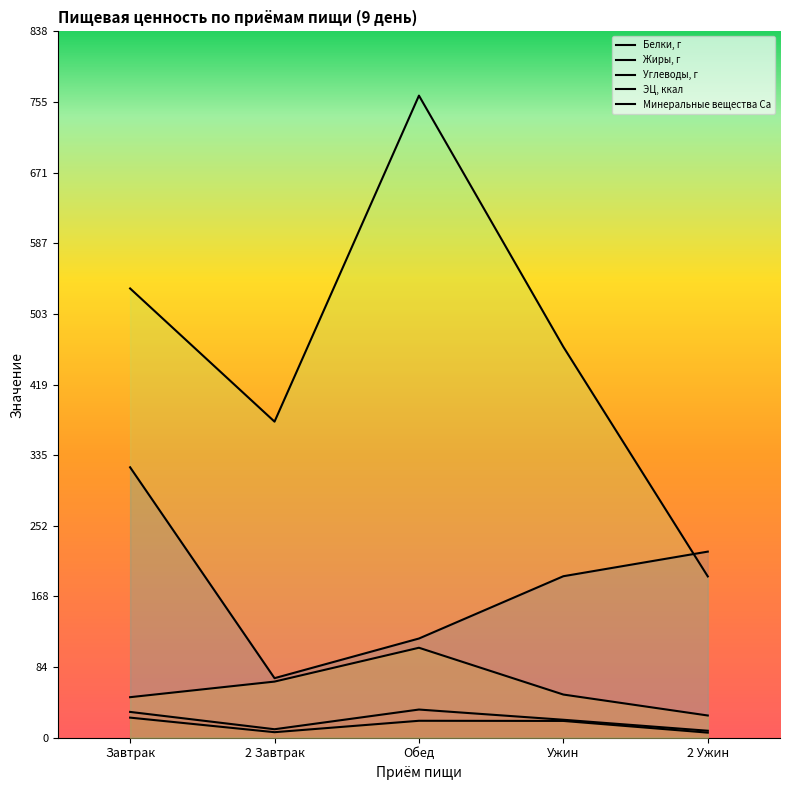

At which category is the sum across all series the highest?

Обед